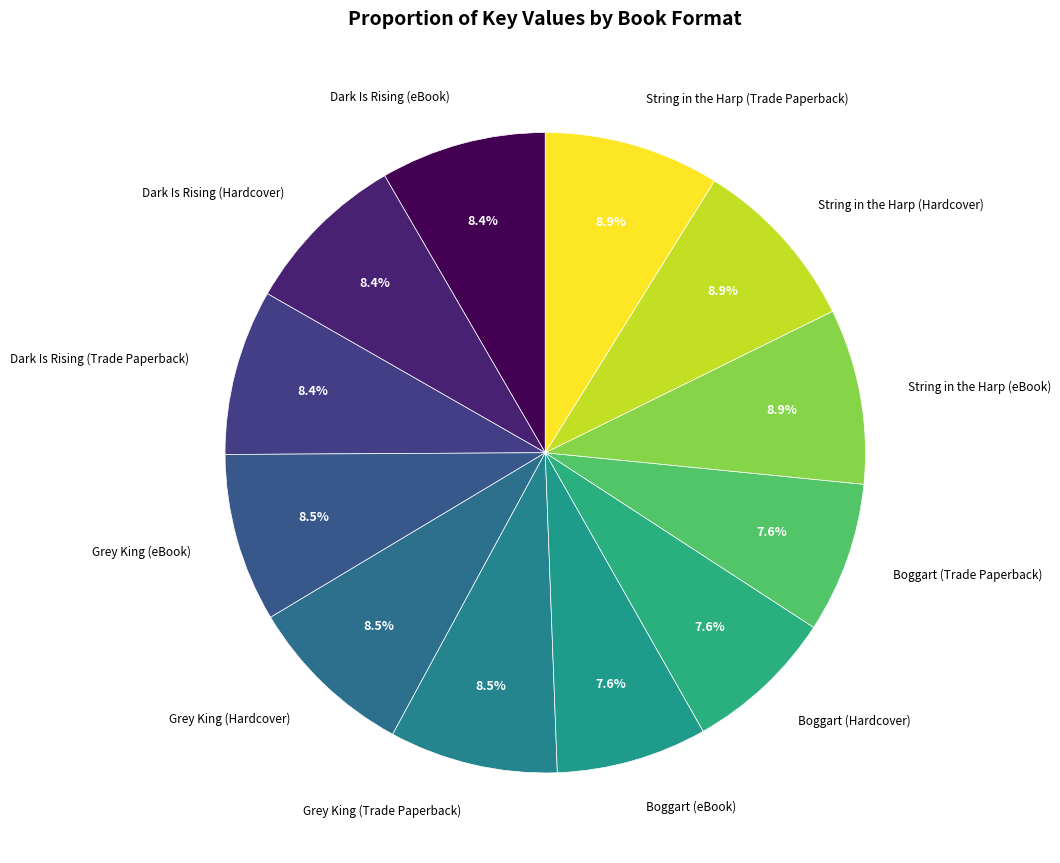

Count the number of slices in the pie.

12